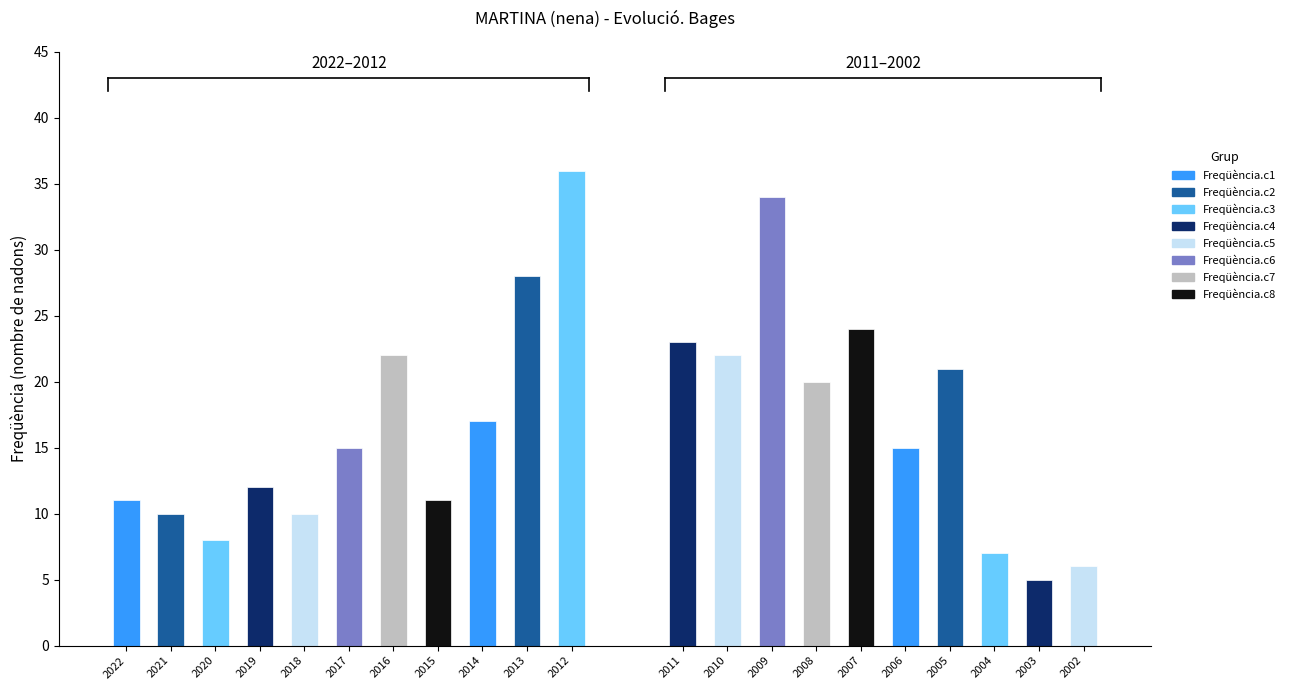

What is the sum of all values?

357